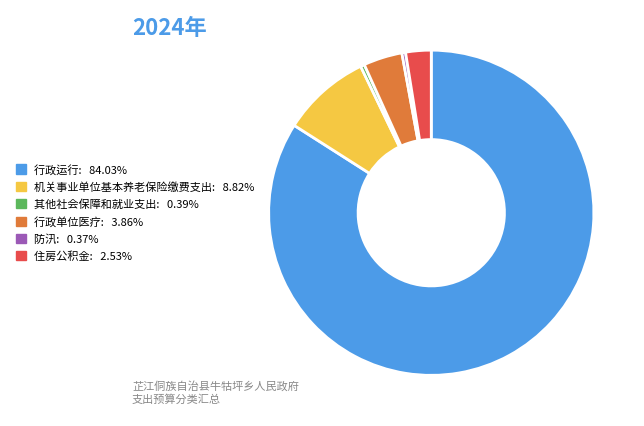

How many segments does this pie chart have?

6